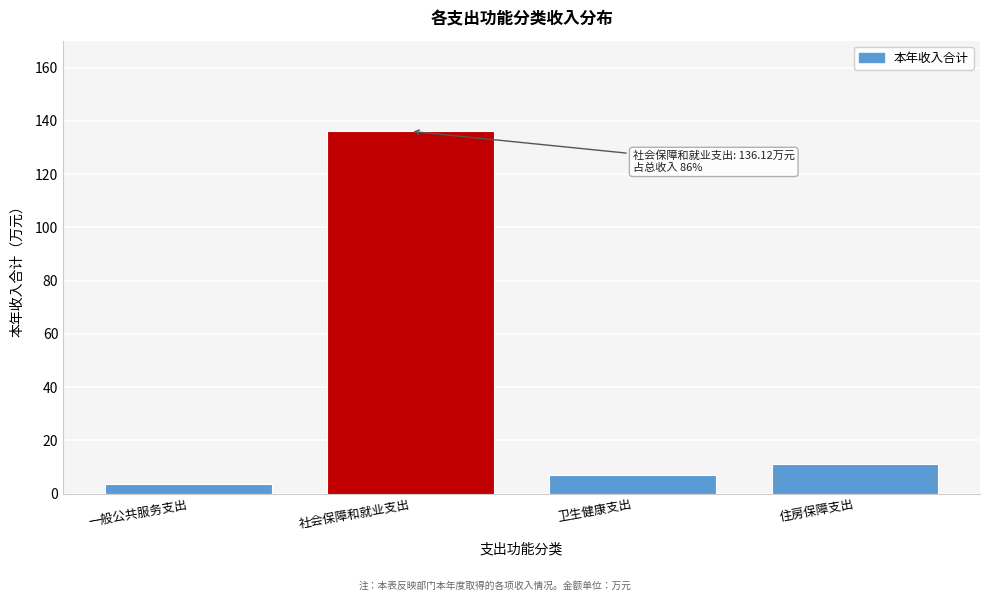

Reading left to right, list all the values displayed in this chart.

3.6	136.1	7.1	11.3